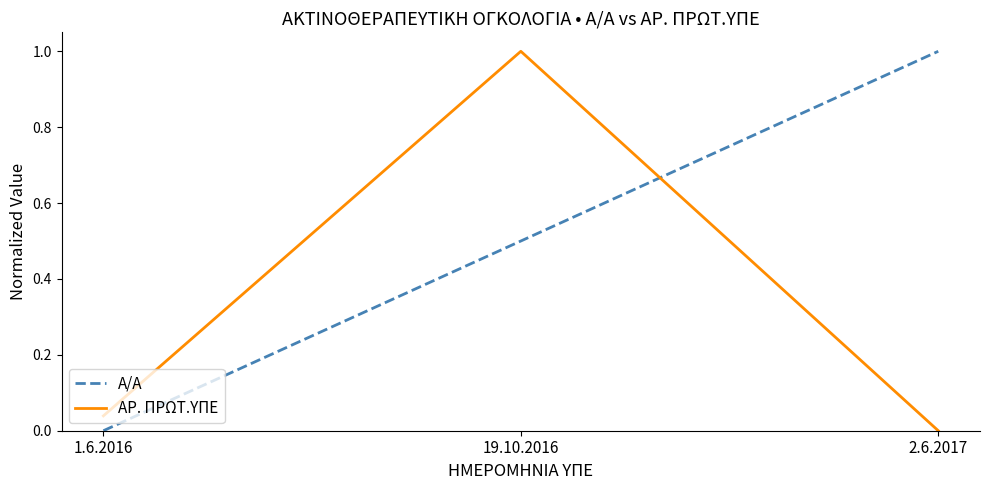

What position from the left is 2.6.2017?

3